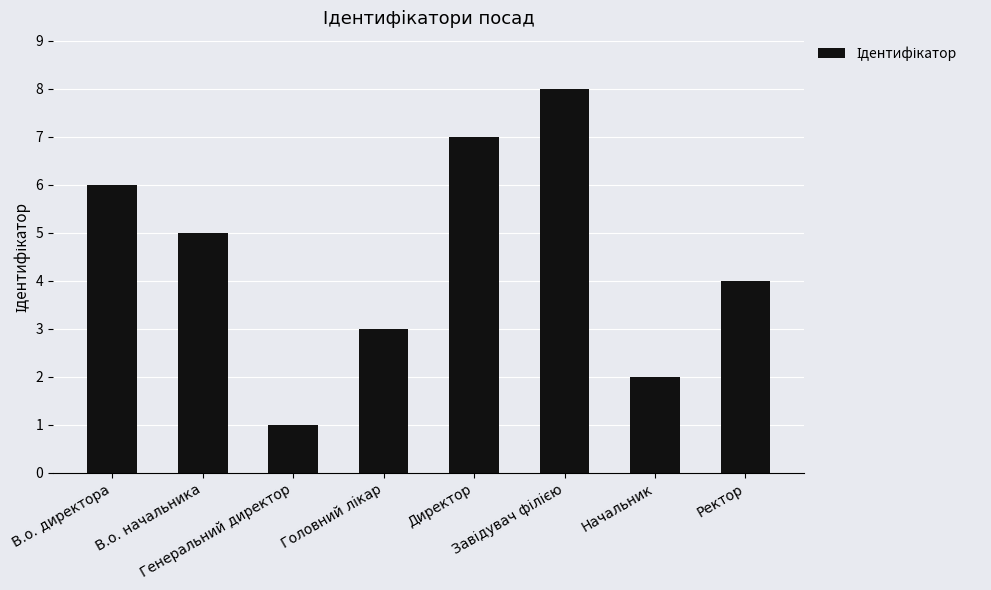

What is the difference between the maximum and minimum values?

7